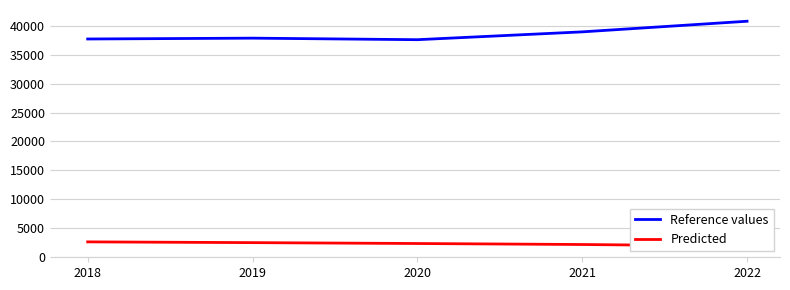

True or false: Reference values and Predicted intersect in this chart.

False